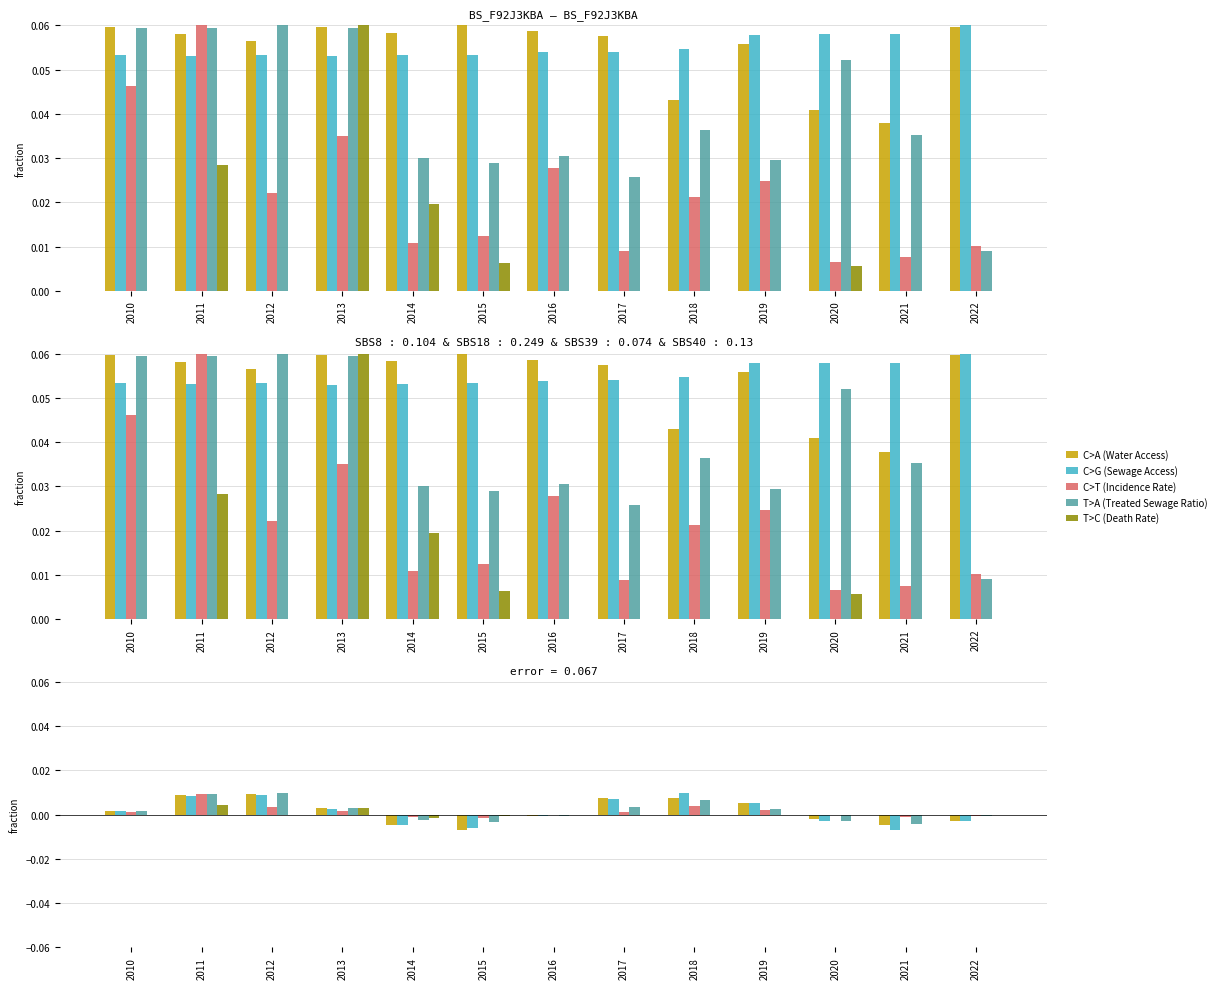

Are the bars horizontal?

No